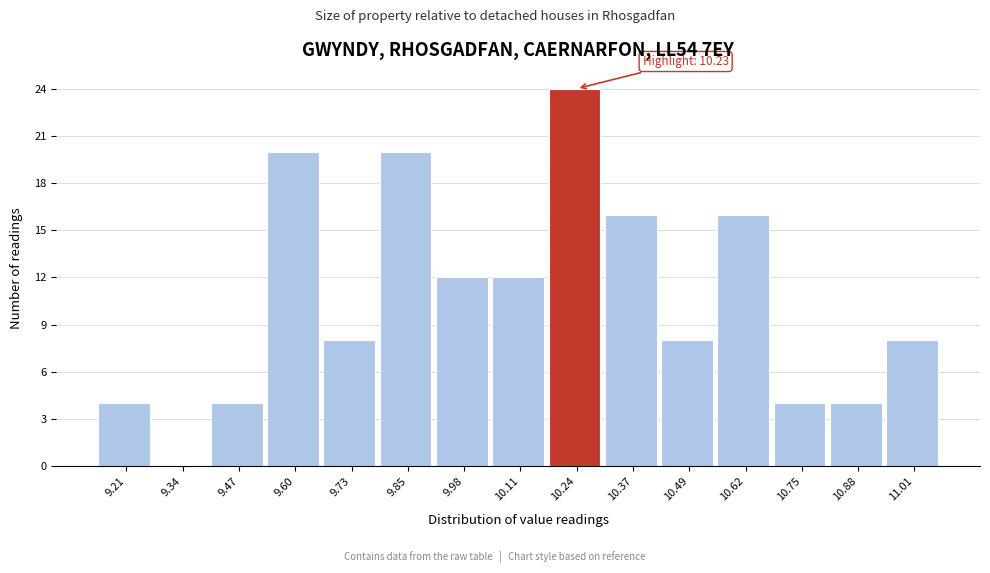

Which range on the x-axis has the tallest bar?

10.174 to 10.302